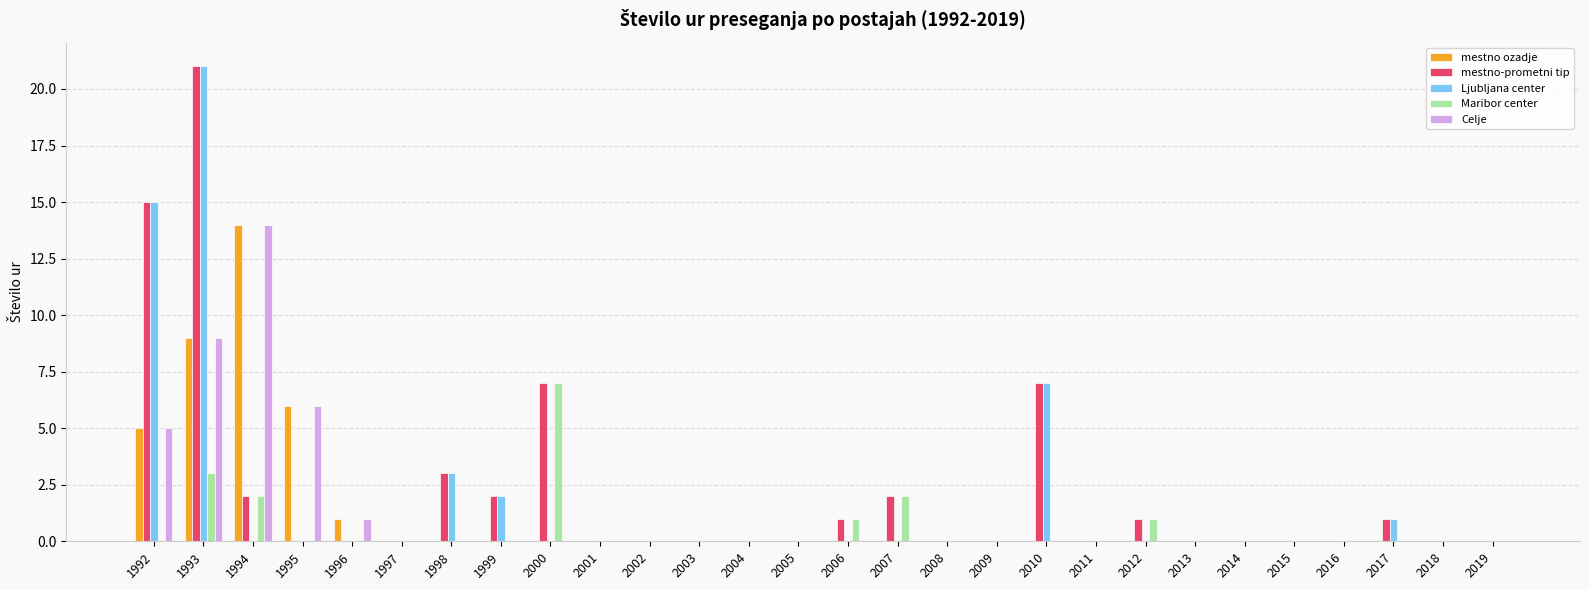

Reading left to right, extract all data points from this chart.

mestno ozadje: 1992=5	1993=9	1994=14	1995=6	1996=1	1997=0	1998=0	1999=0	2000=0	2001=0	2002=0	2003=0	2004=0	2005=0	2006=0	2007=0	2008=0	2009=0	2010=0	2011=0	2012=0	2013=0	2014=0	2015=0	2016=0	2017=0	2018=0	2019=0
mestno-prometni tip: 1992=15	1993=21	1994=2	1995=0	1996=0	1997=0	1998=3	1999=2	2000=7	2001=0	2002=0	2003=0	2004=0	2005=0	2006=1	2007=2	2008=0	2009=0	2010=7	2011=0	2012=1	2013=0	2014=0	2015=0	2016=0	2017=1	2018=0	2019=0
Ljubljana center: 1992=15	1993=21	1994=0	1995=0	1996=0	1997=0	1998=3	1999=2	2000=0	2001=0	2002=0	2003=0	2004=0	2005=0	2006=0	2007=0	2008=0	2009=0	2010=7	2011=0	2012=0	2013=0	2014=0	2015=0	2016=0	2017=1	2018=0	2019=0
Maribor center: 1992=0	1993=3	1994=2	1995=0	1996=0	1997=0	1998=0	1999=0	2000=7	2001=0	2002=0	2003=0	2004=0	2005=0	2006=1	2007=2	2008=0	2009=0	2010=0	2011=0	2012=1	2013=0	2014=0	2015=0	2016=0	2017=0	2018=0	2019=0
Celje: 1992=5	1993=9	1994=14	1995=6	1996=1	1997=0	1998=0	1999=0	2000=0	2001=0	2002=0	2003=0	2004=0	2005=0	2006=0	2007=0	2008=0	2009=0	2010=0	2011=0	2012=0	2013=0	2014=0	2015=0	2016=0	2017=0	2018=0	2019=0